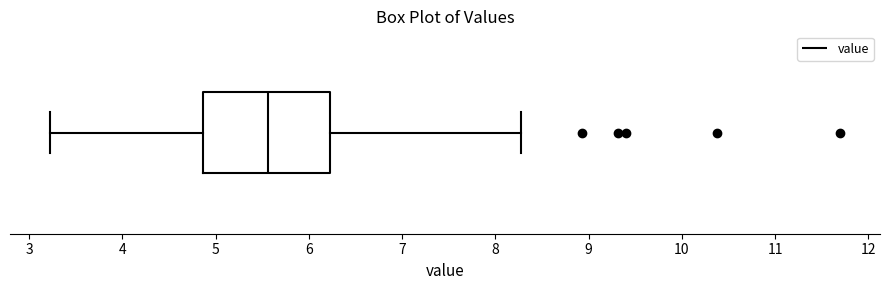

Transcribe this box plot: give where the median line is, the range the box spans, and where the two whiskers end, as read against the x-axis. The values are not printed on the chart, so give them approximately, as read against the axis.

median 5.6, box 4.9 to 6.2, whiskers 3.2 to 8.3